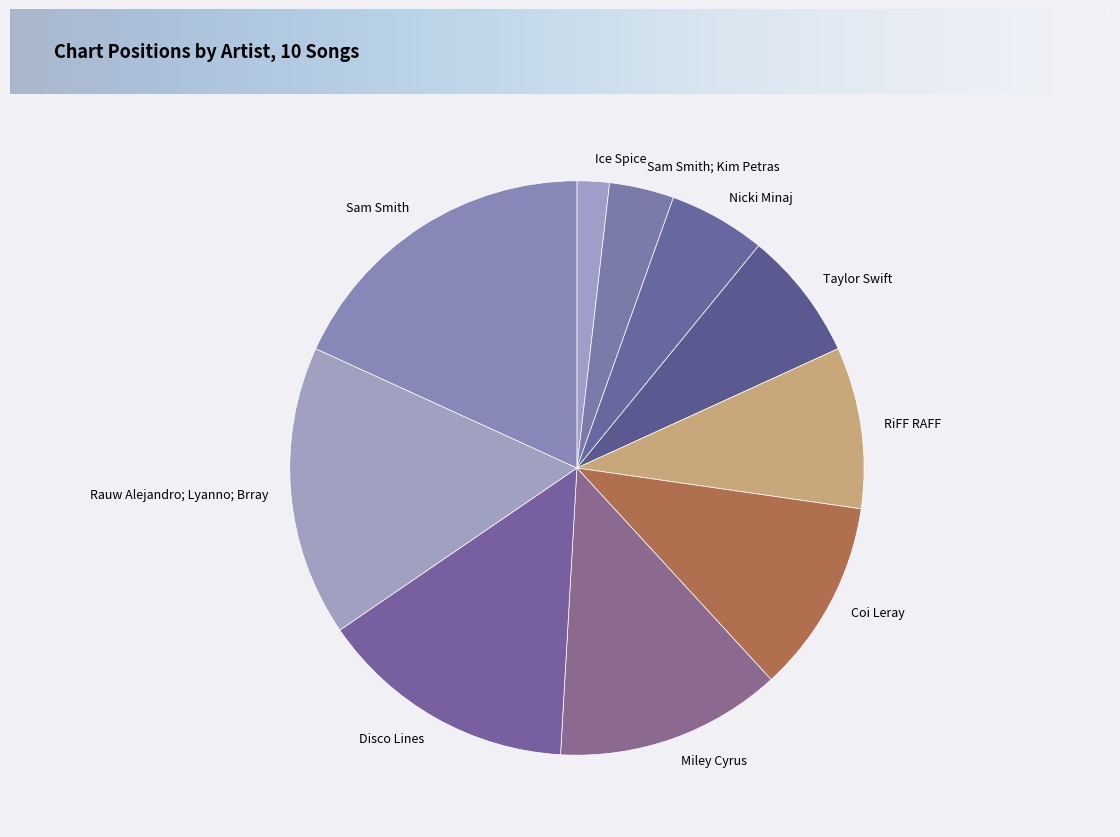

Does any single category account for the majority?

No